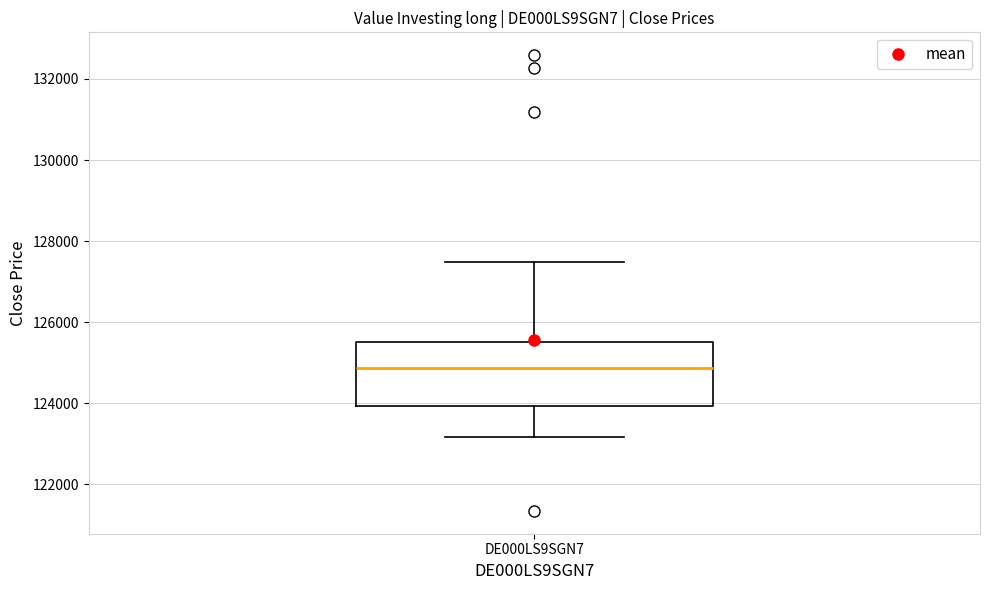

Where does the median line of the box for DE000LS9SGN7 sit on the y-axis? The values are not printed on the chart, so give them approximately, as read against the axis.

124800